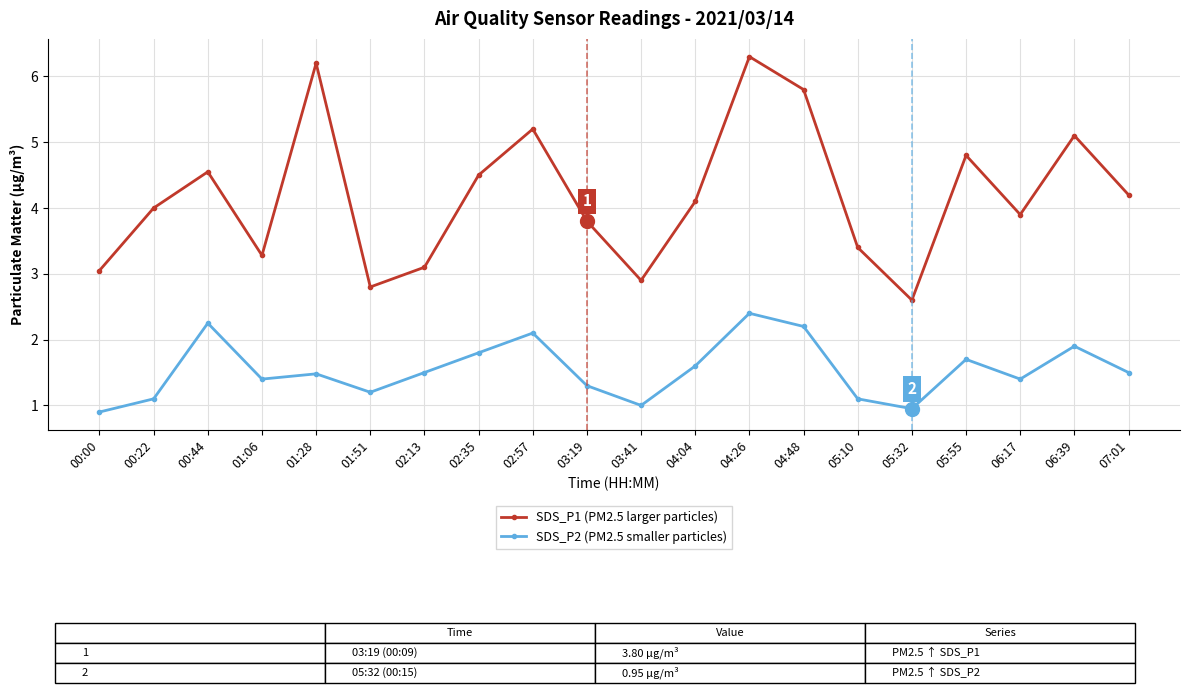

What is the difference between the highest and lowest values at 05:55?

3.1